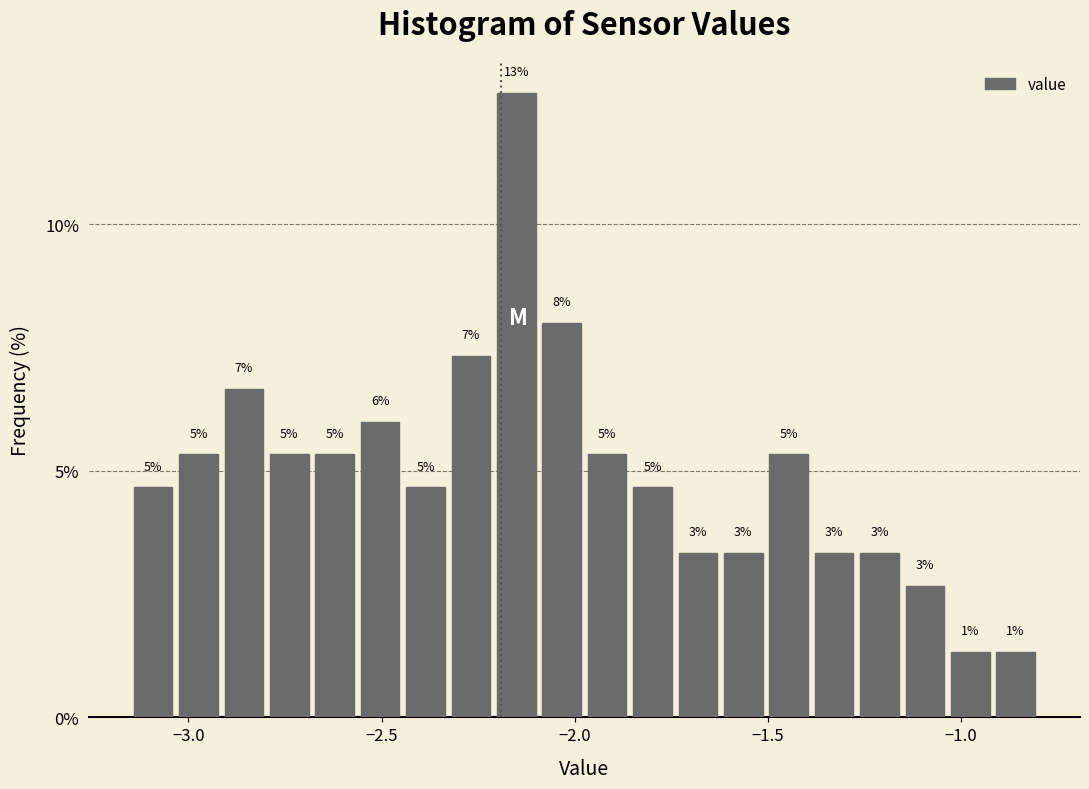

Read against the x-axis, roughly where is the centre of the tallest bar?

-2.15